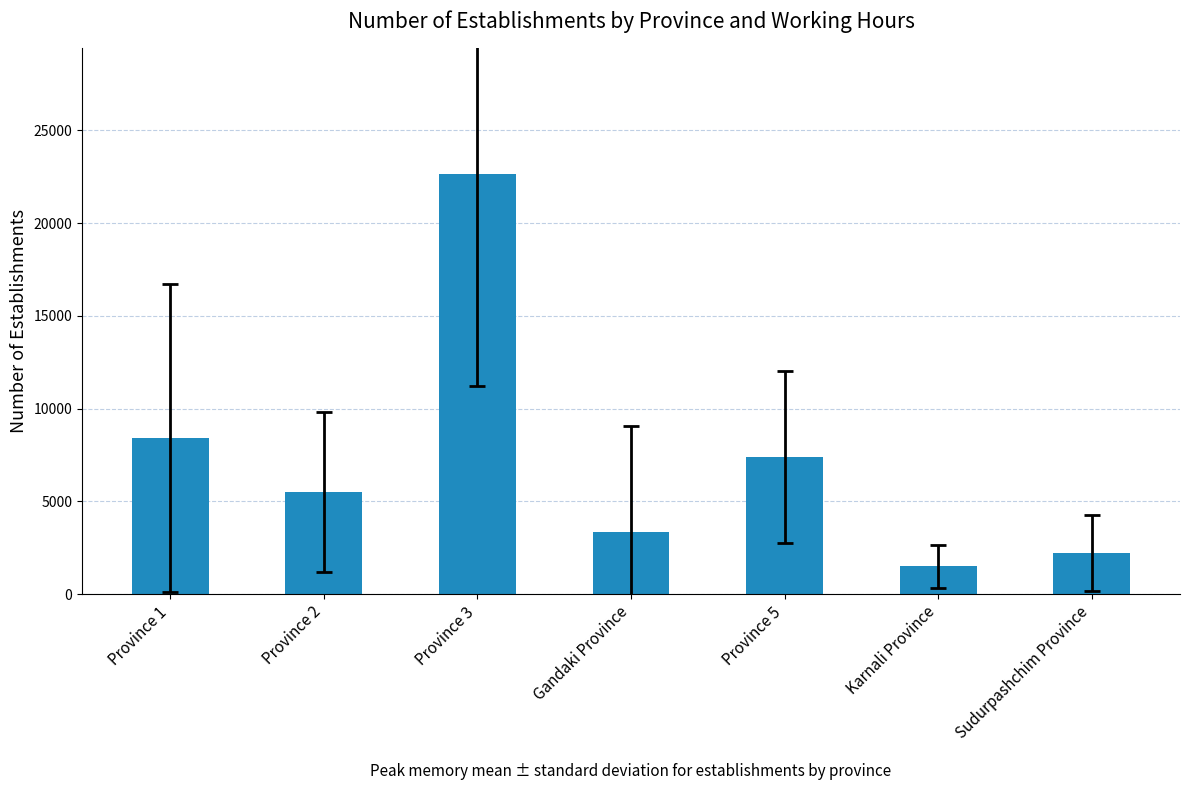

What is the sum of all values?

51024